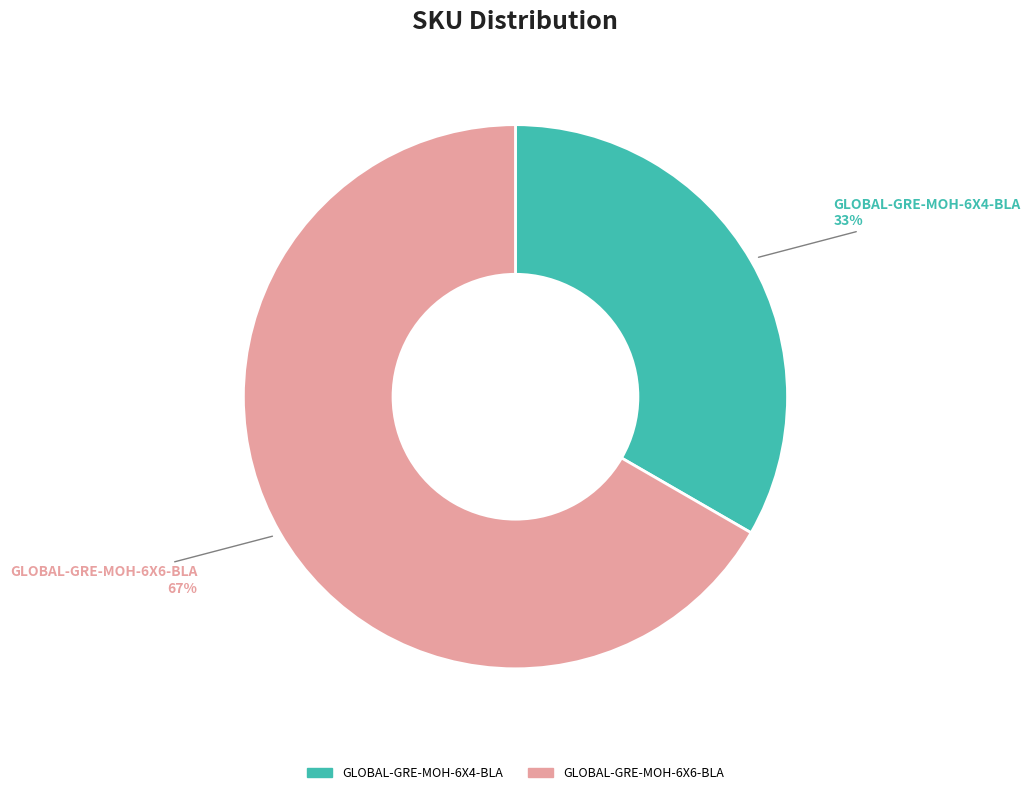

True or false: GLOBAL-GRE-MOH-6X4-BLA accounts for 42% of the total.

False